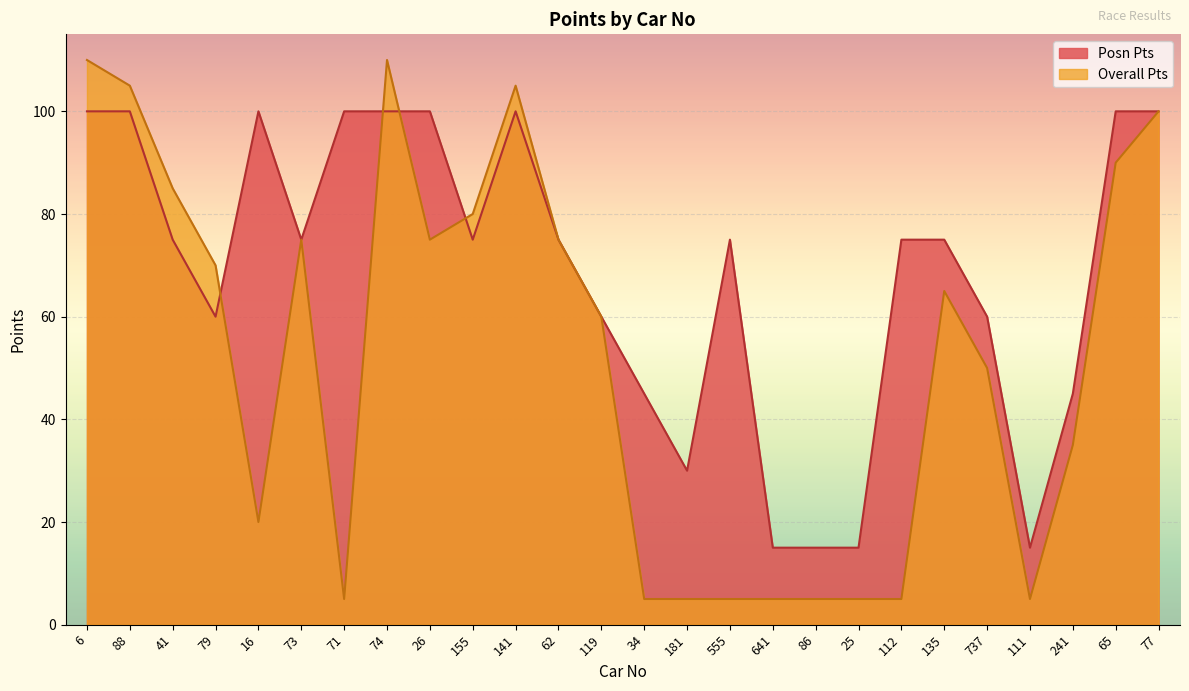

What is the label of the 4th point from the left?

79